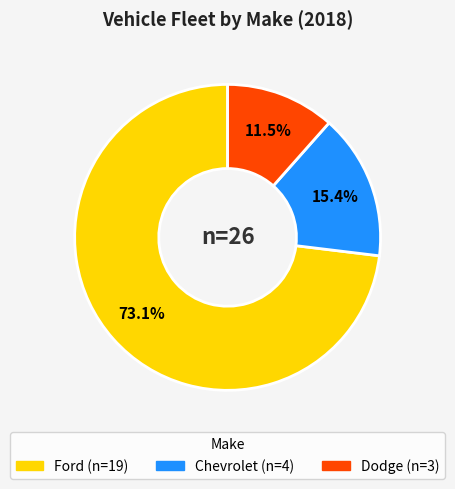

Is there a majority slice in this chart?

Yes